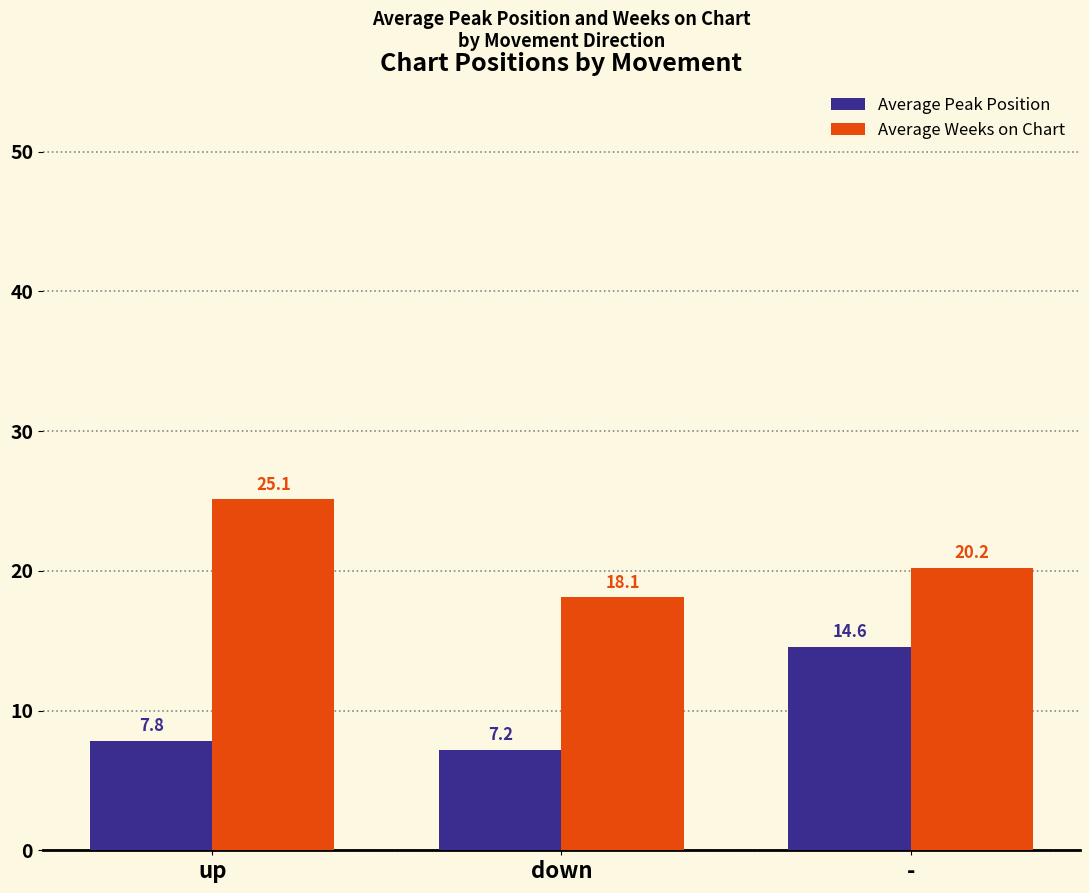

What are all the series names shown in the legend?

Average Peak Position, Average Weeks on Chart